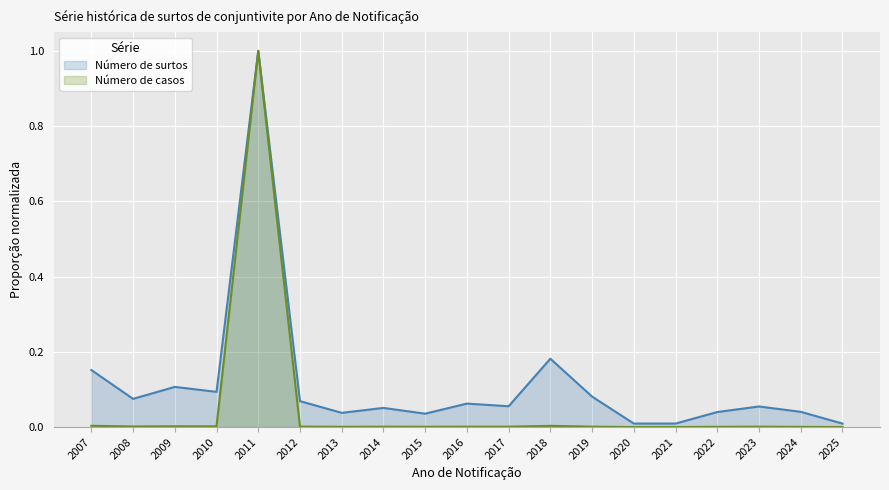

How many distinct data groups are displayed?

2